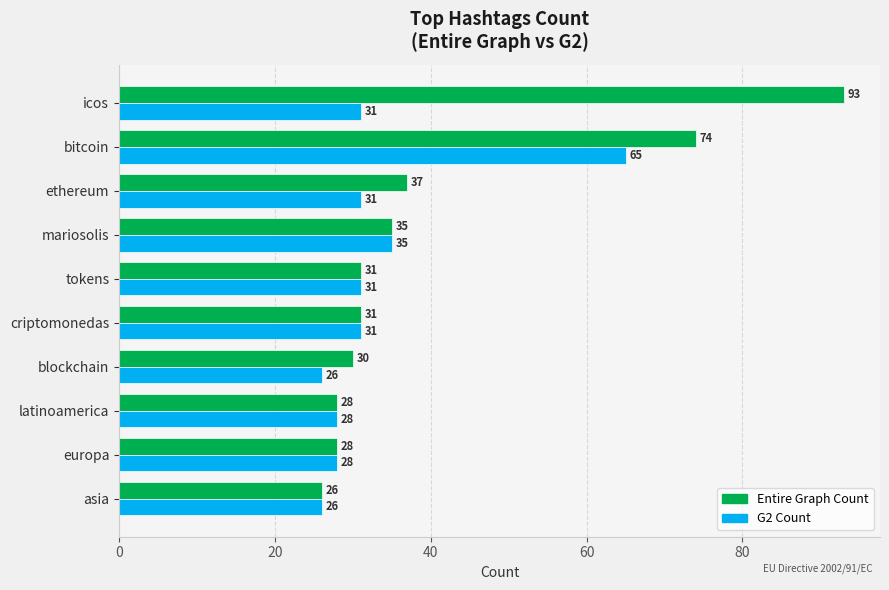

At which label is Entire Graph Count closest to 59?

bitcoin